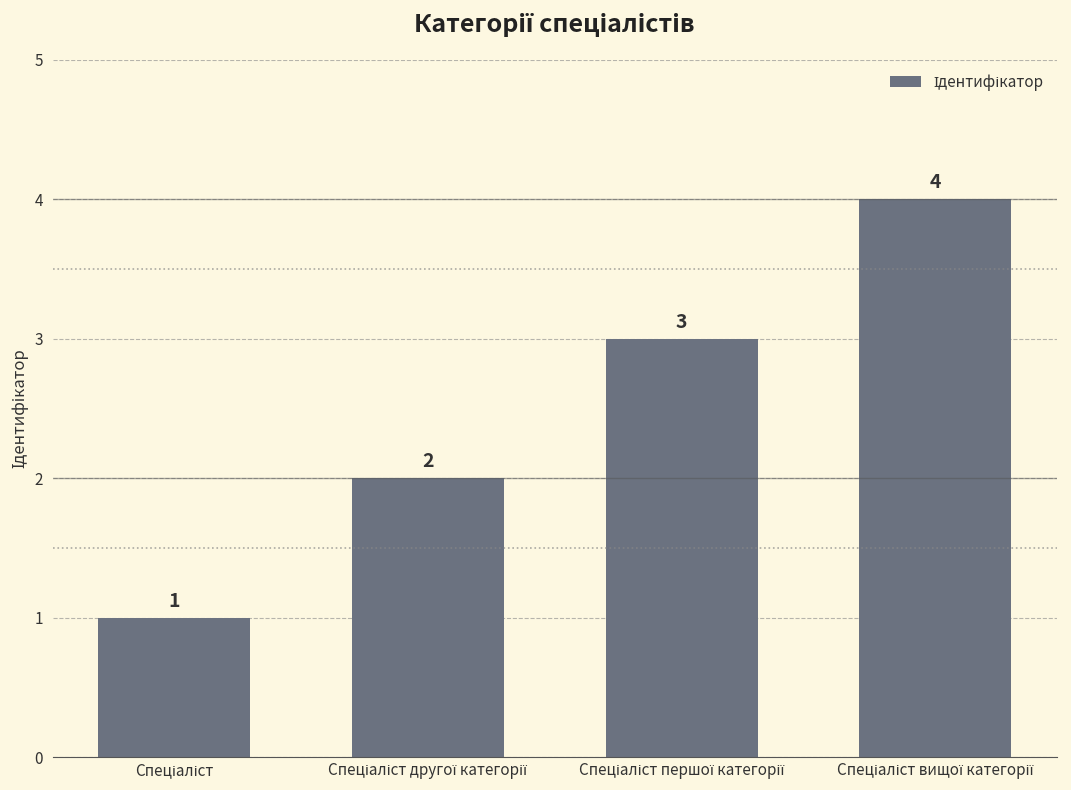

What is the difference between the maximum and minimum values?

3